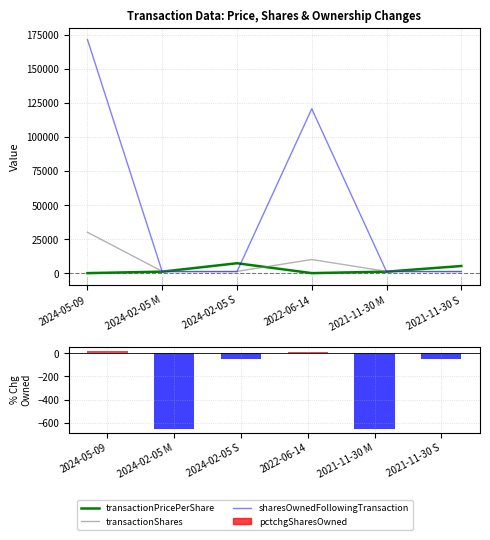

What is the maximum value for sharesOwnedFollowingTransaction?

171478.0